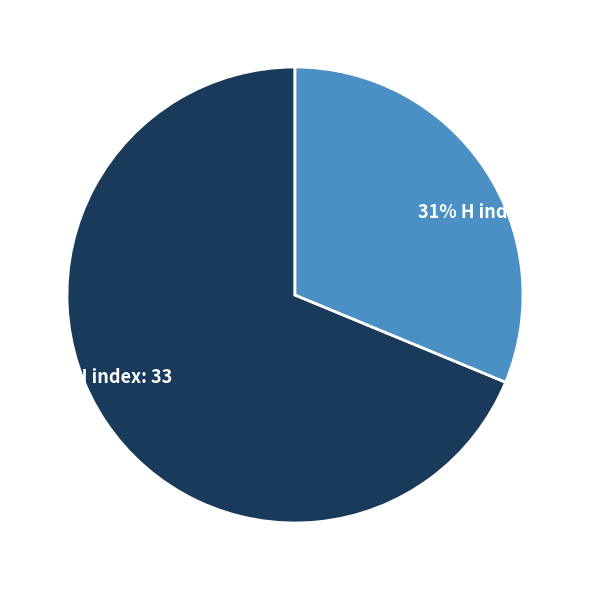

Is there a majority slice in this chart?

Yes